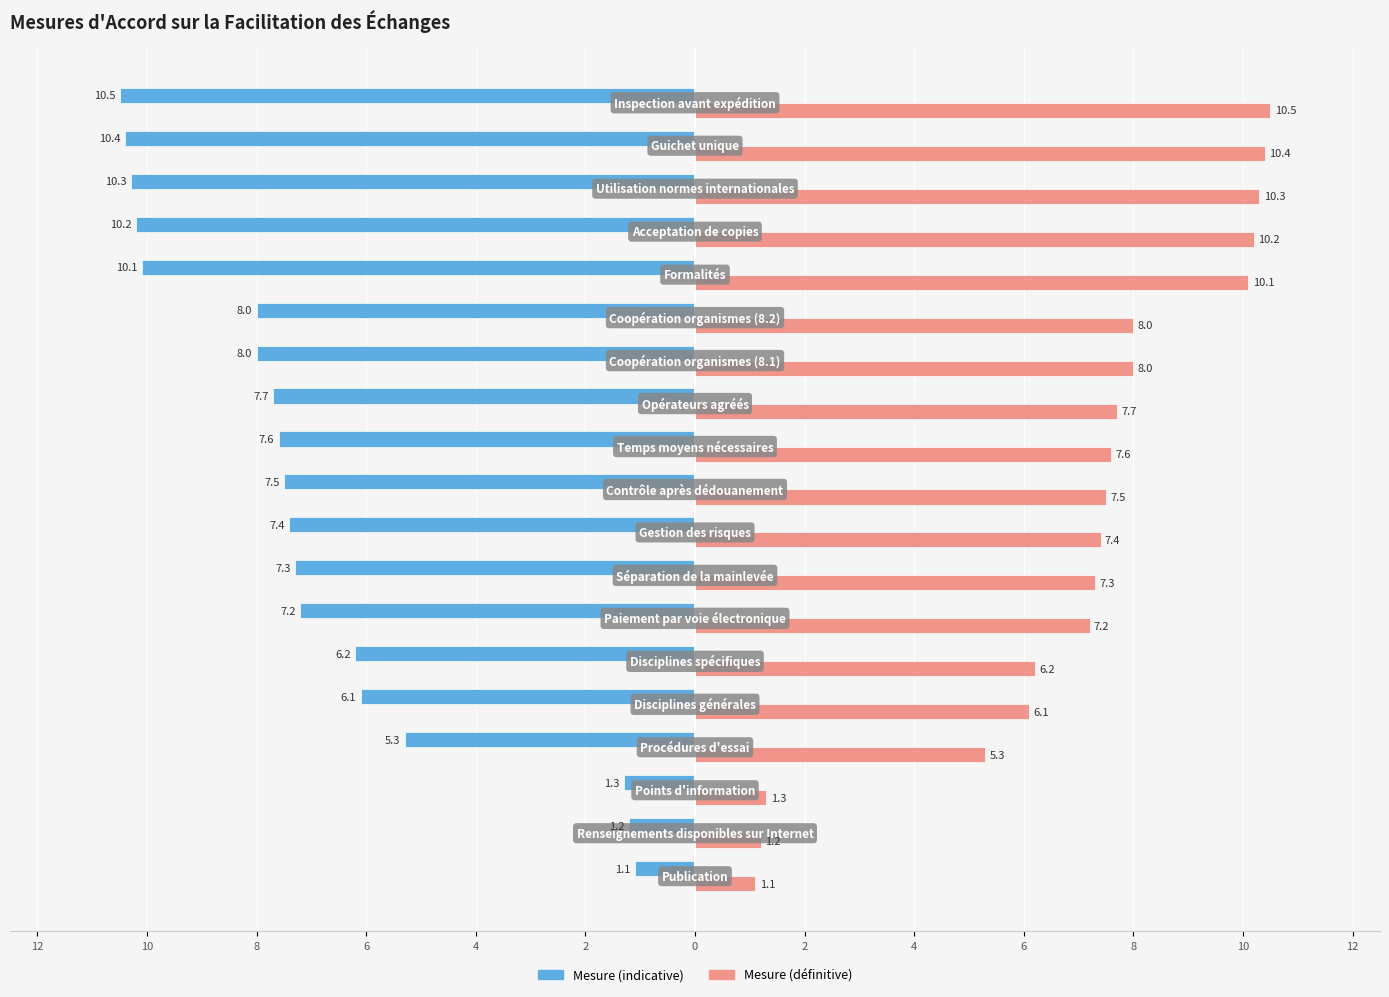

What are all the series names shown in the legend?

Mesure (indicative), Mesure (définitive)